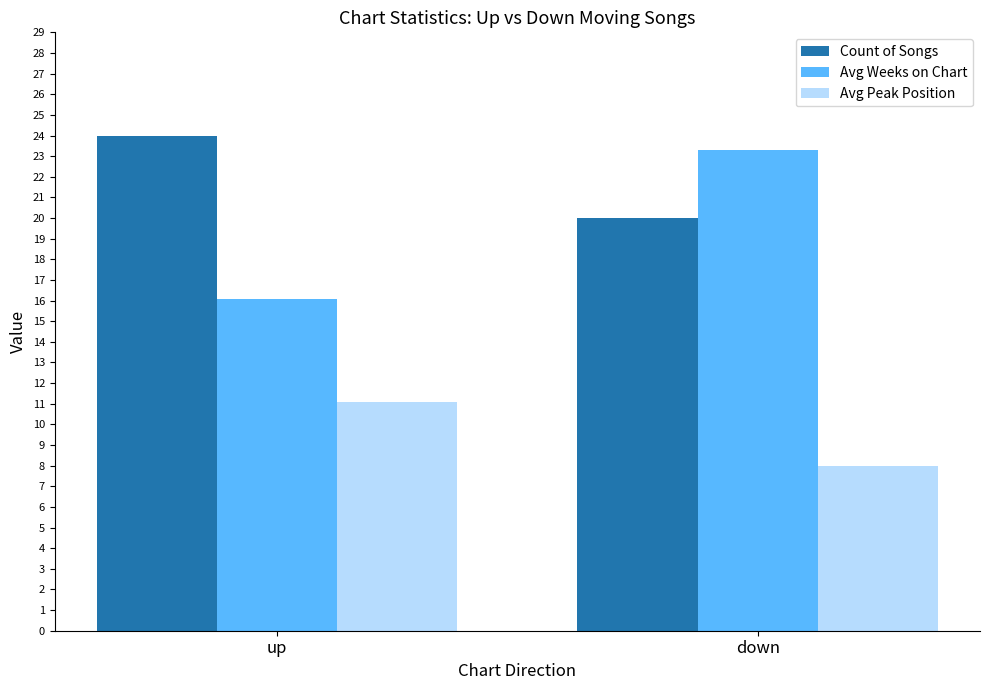

At how many categories does at least one series exceed 11?

2